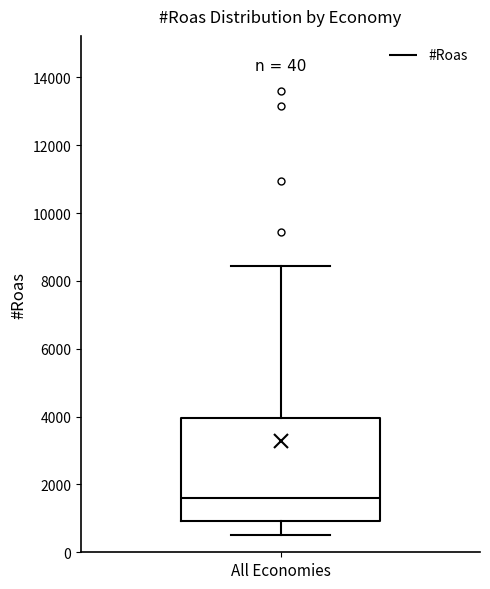

Where does the lower whisker of the box for All Economies end on the y-axis? The values are not printed on the chart, so give them approximately, as read against the axis.

600